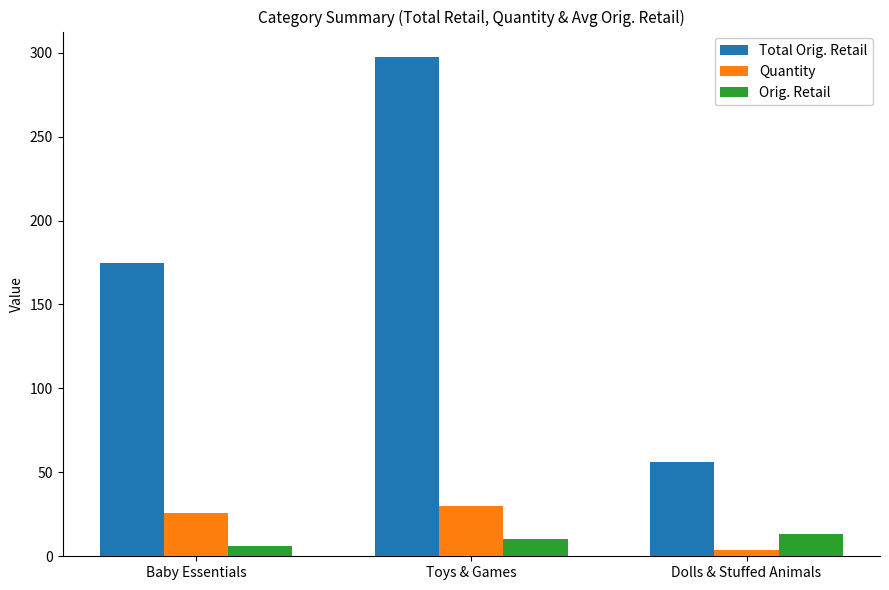

What is the difference between the maximum and minimum values in the Orig. Retail series?

6.9